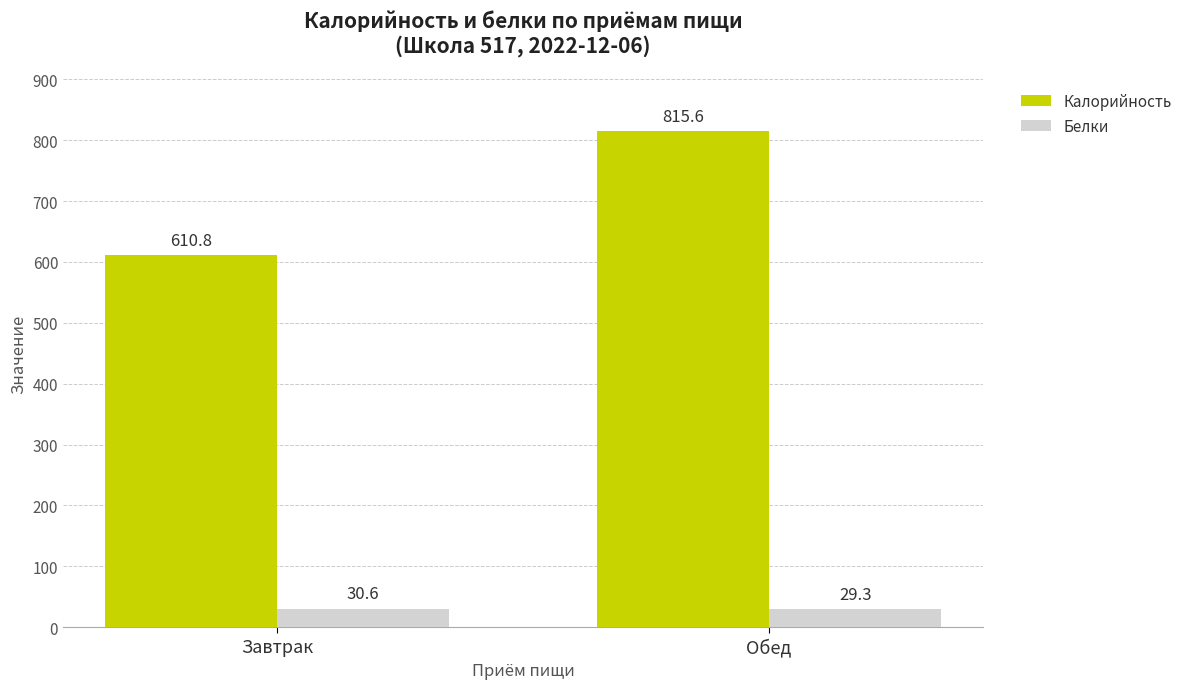

What position from the left is Обед?

2